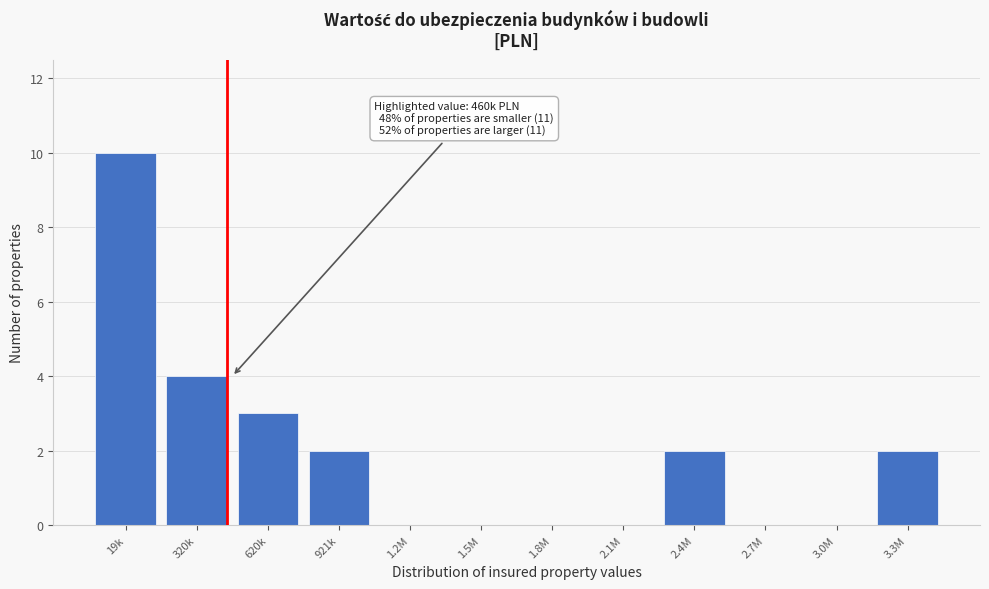

Reading left to right, what are all the values shown in this chart?

19k=10	320k=4	620k=3	921k=2	1.2M=0	1.5M=0	1.8M=0	2.1M=0	2.4M=2	2.7M=0	3.0M=0	3.3M=2